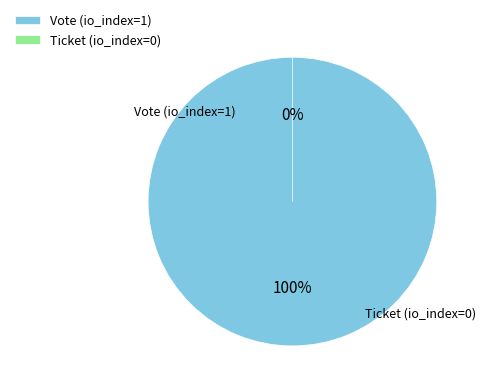

What percentage do Vote (io_index=1) and Ticket (io_index=0) together represent?

100.0%